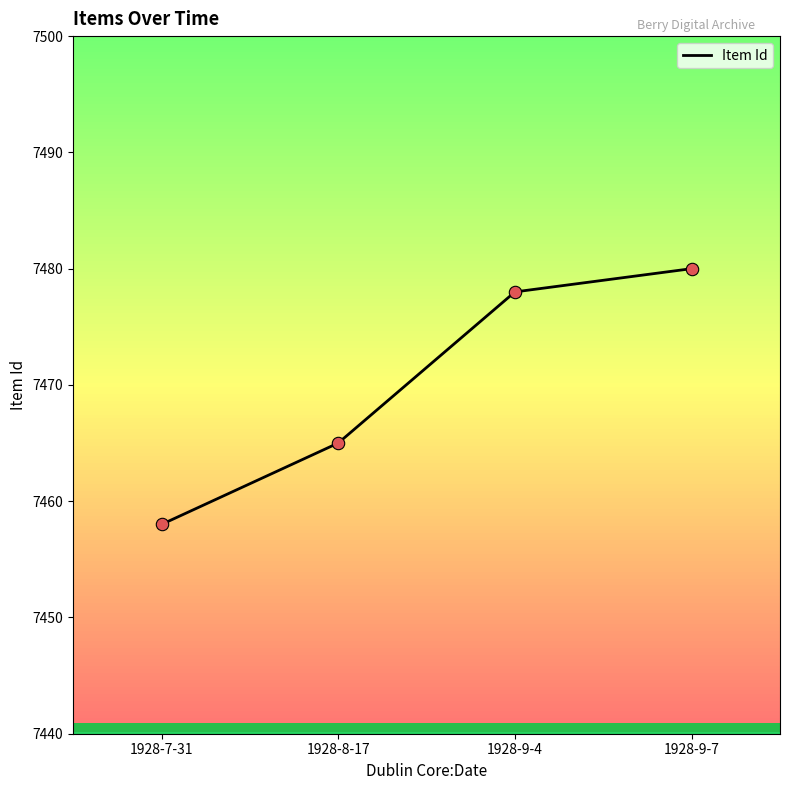

What is the change in value from 1928-8-17 to 1928-9-4?

+13